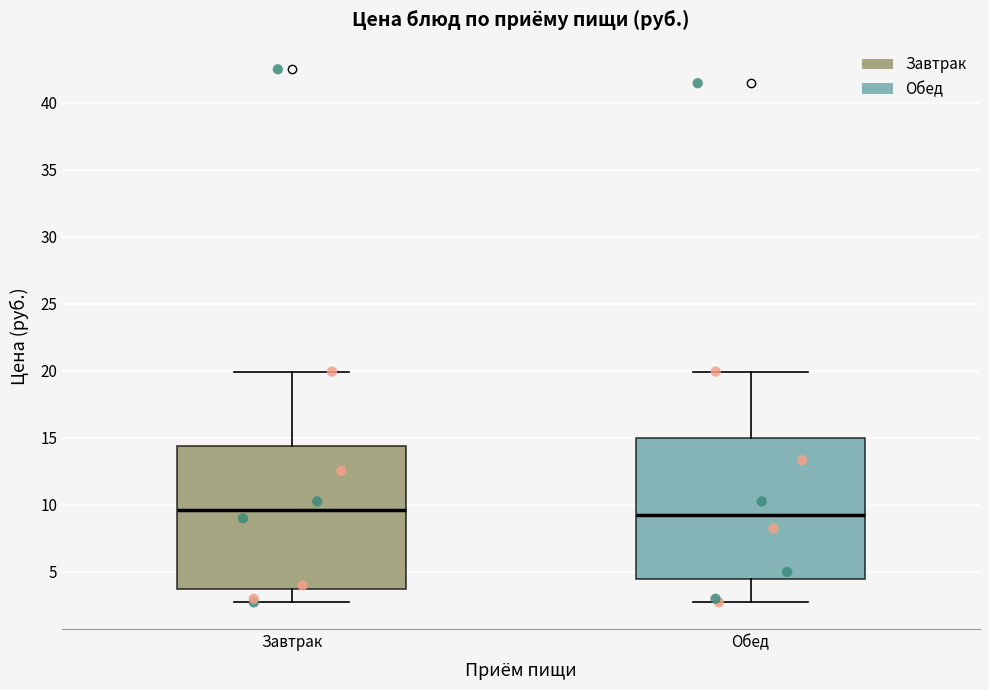

Reading left to right, transcribe this box plot: for each box, give where its median line is, the range the box spans, and where its two whiskers end, as read against the y-axis. The values are not printed on the chart, so give them approximately, as read against the axis.

Завтрак: median 9.5, box 4.0 to 14.5, whiskers 2.5 to 20.0
Обед: median 9.5, box 4.5 to 15.0, whiskers 2.5 to 20.0